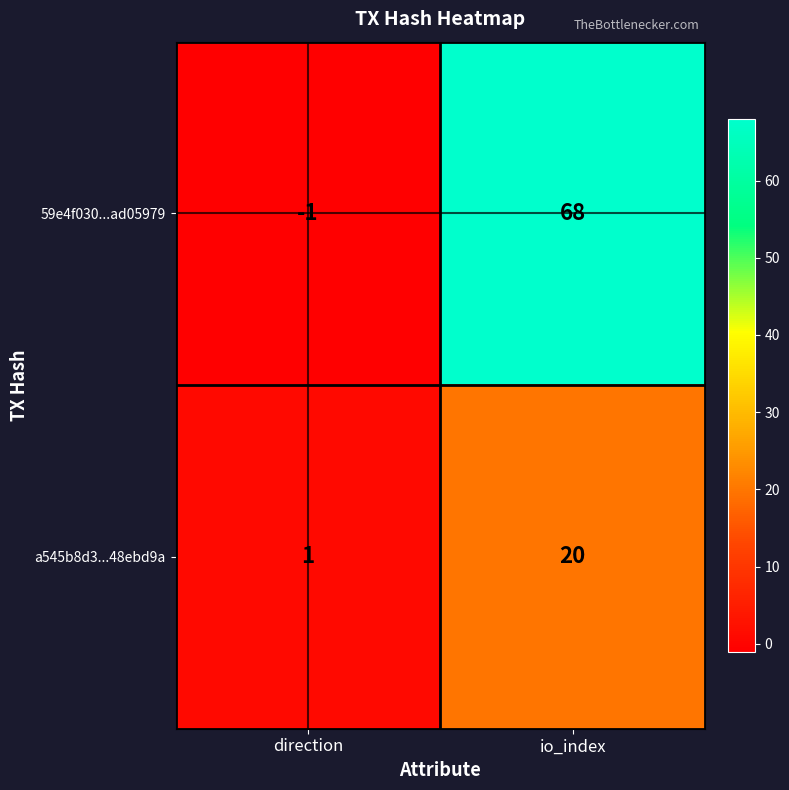

Where is 59e4f030...ad05979 nearest to the value 33?

direction